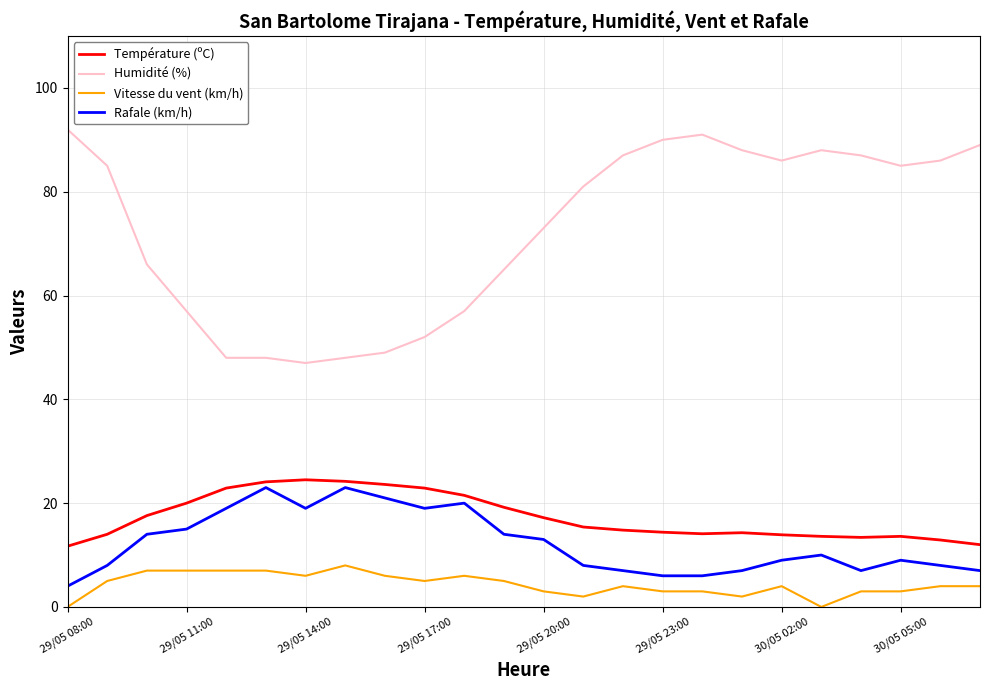

Which series has the largest range (max minus min)?

Humidité (%)